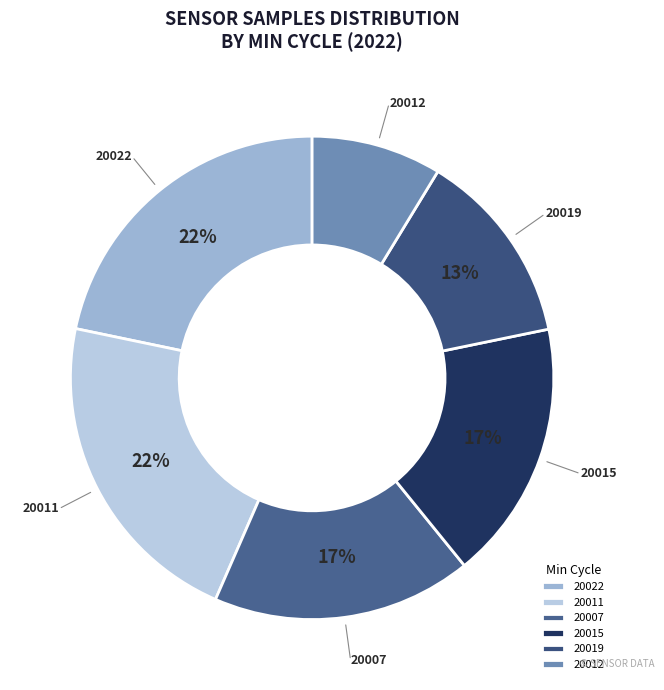

Is the sum of 20019 and 20022 greater than half?

No